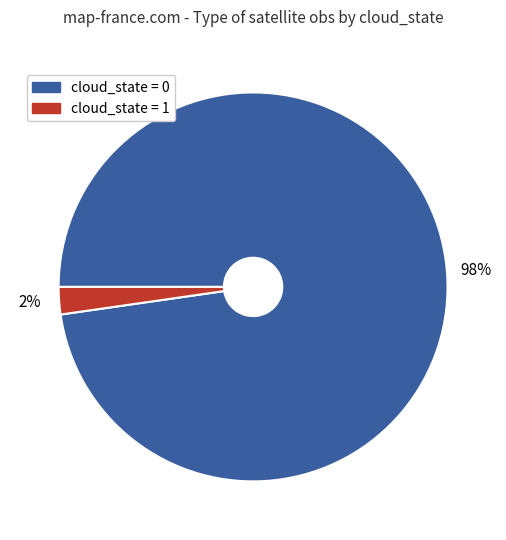

To the nearest percent, what is the average slice percentage?

50%